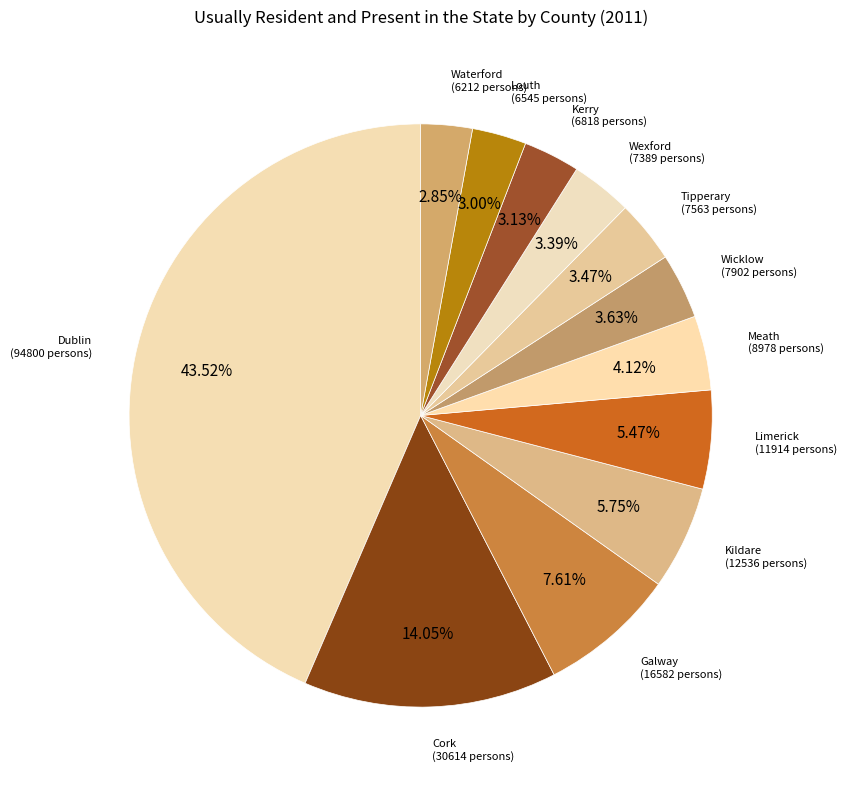

Rank the categories by value from lowest to highest.

Waterford, Louth, Kerry, Wexford, Tipperary, Wicklow, Meath, Limerick, Kildare, Galway, Cork, Dublin